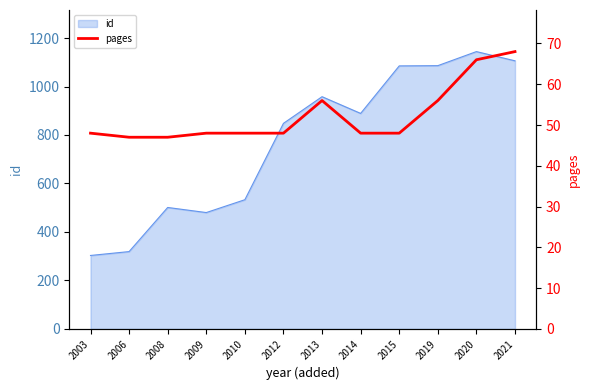

How many lines are shown in the chart?

1